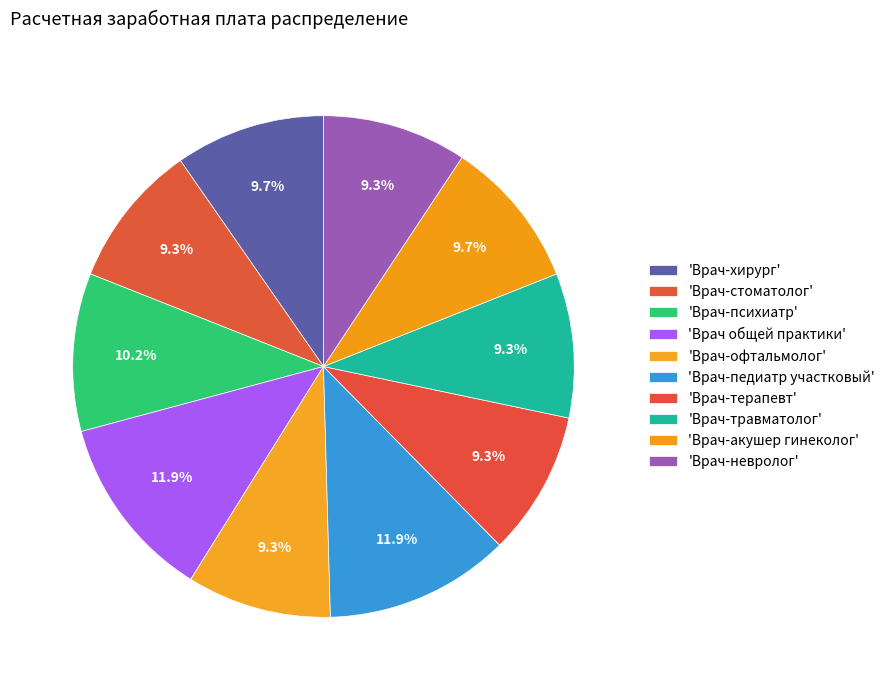

How many segments does this pie chart have?

10